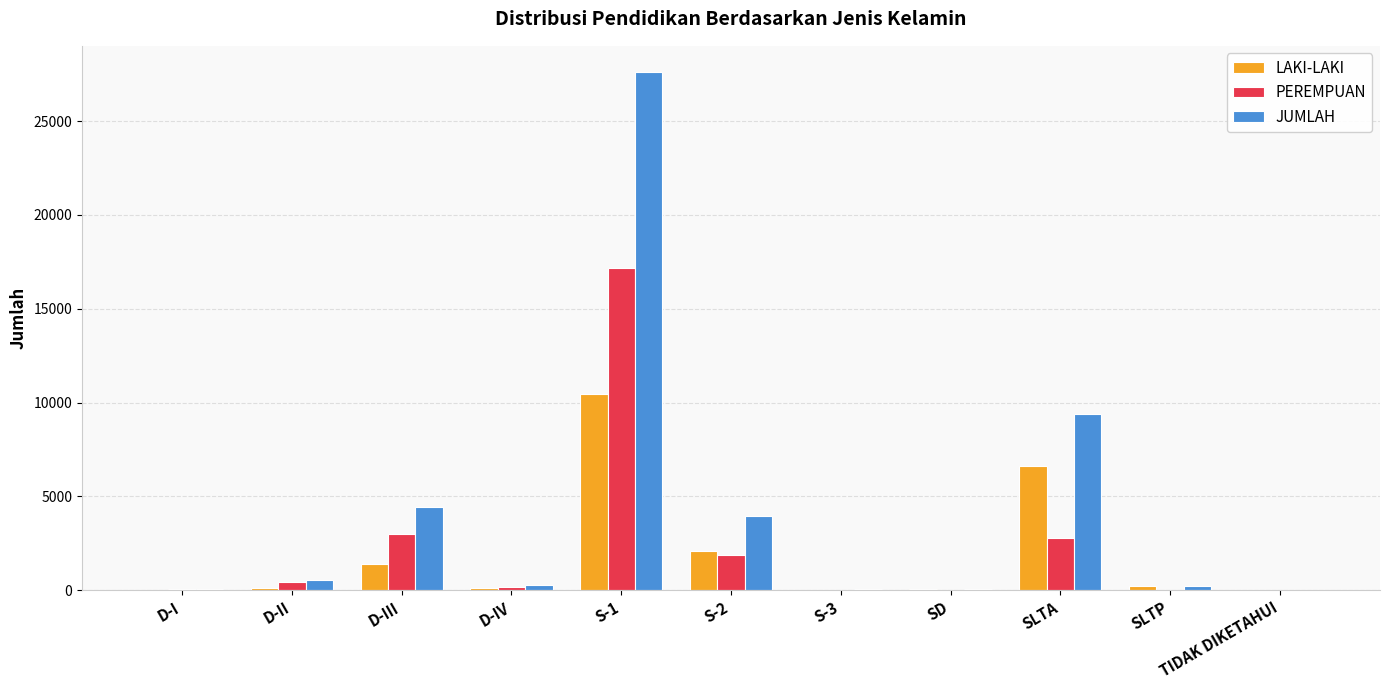

Between D-I and SLTA, which series saw the biggest shift?

JUMLAH